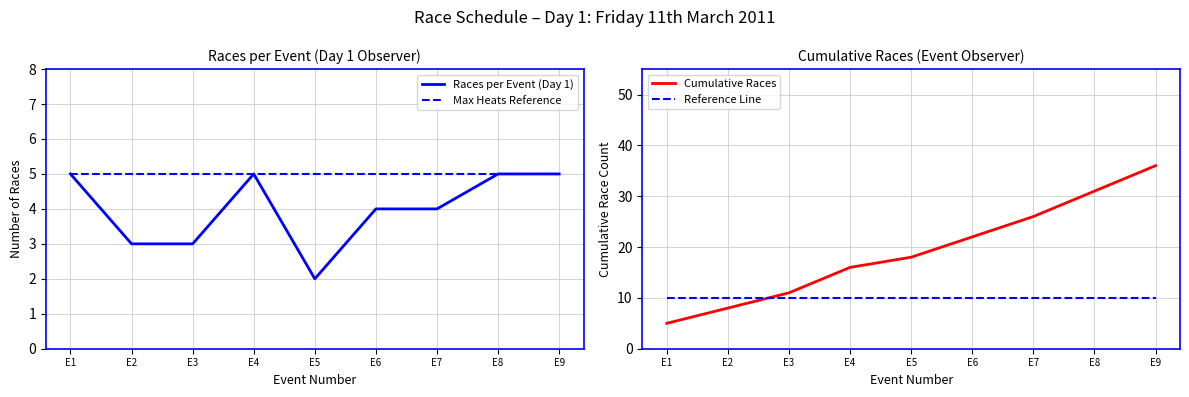

True or false: Reference Line and Races per Event (Day 1) intersect in this chart.

False